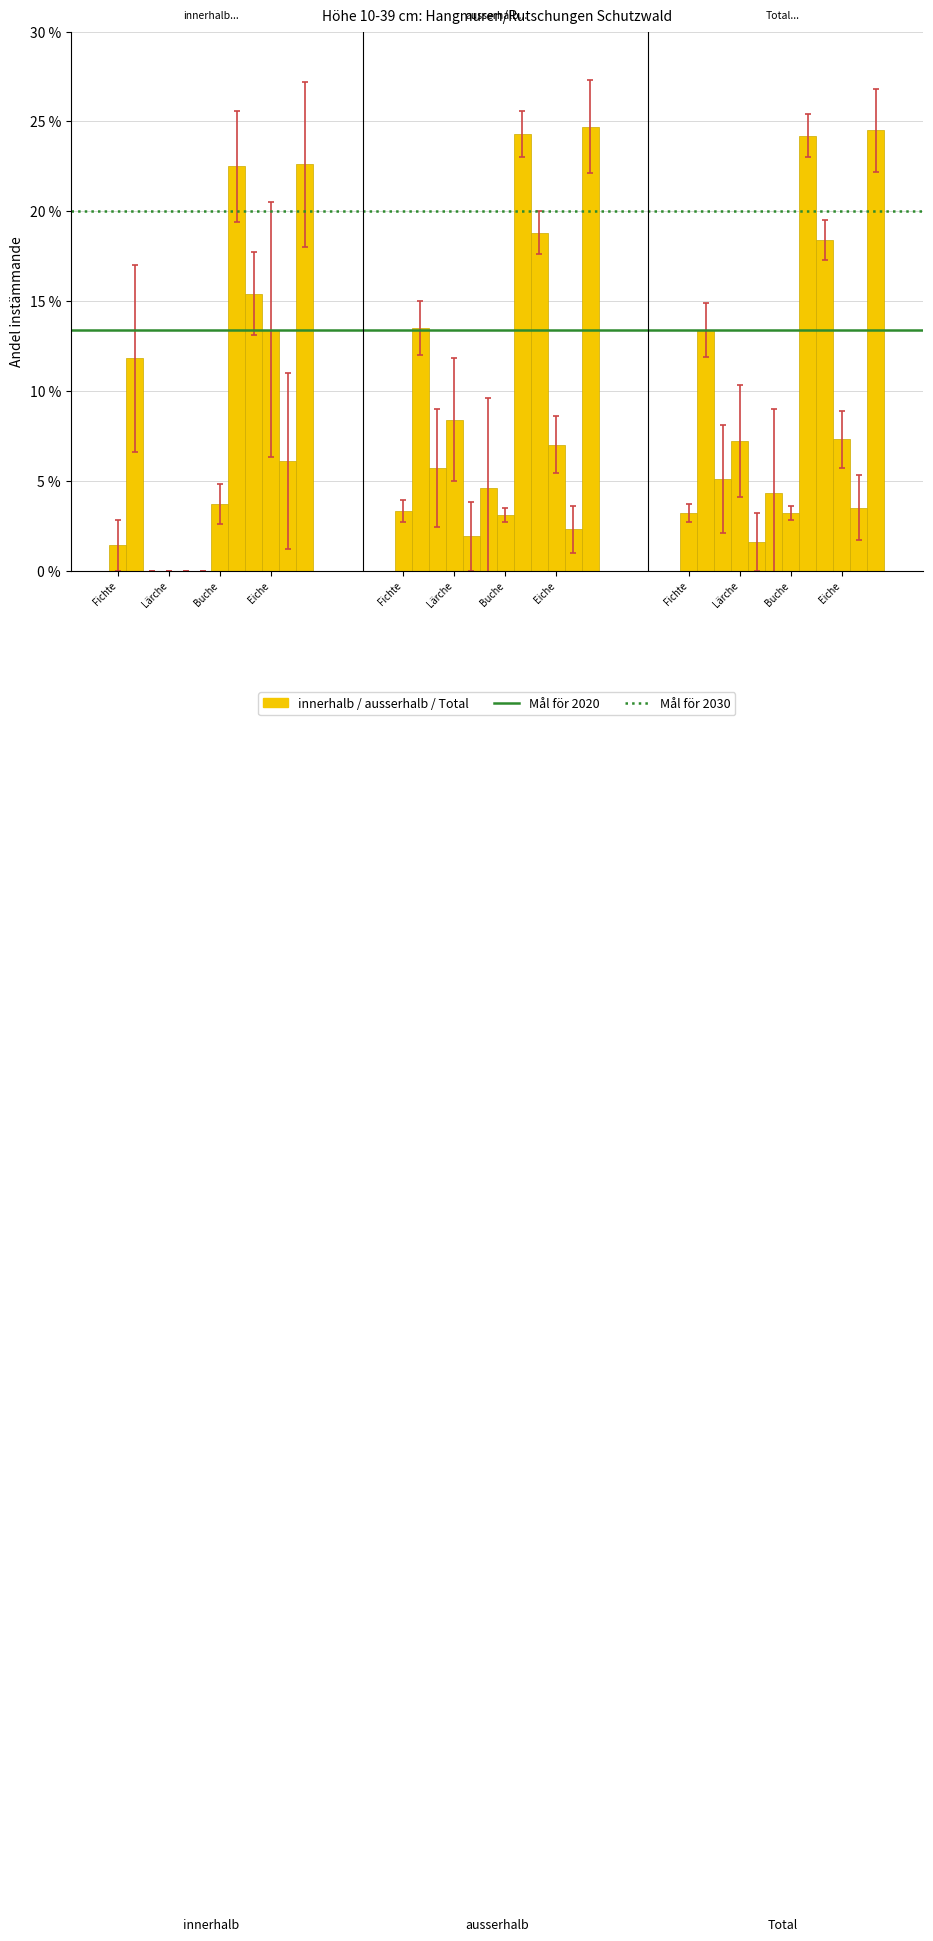

Does the chart contain any negative values?

No